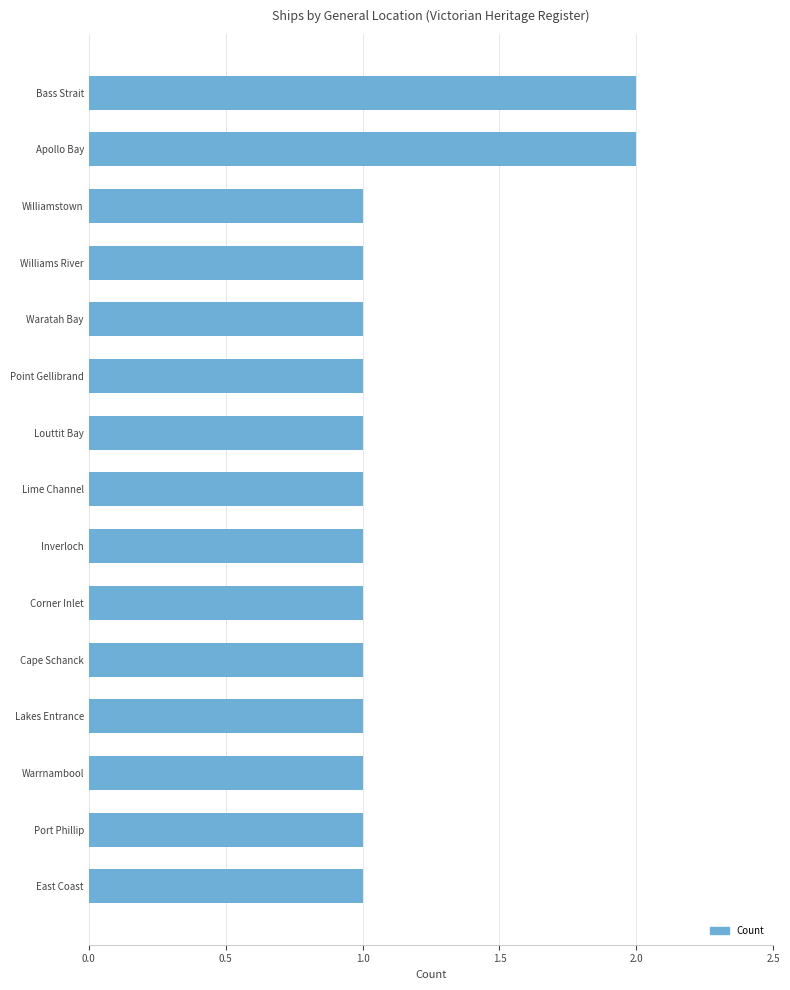

What is the sum of all values?

17